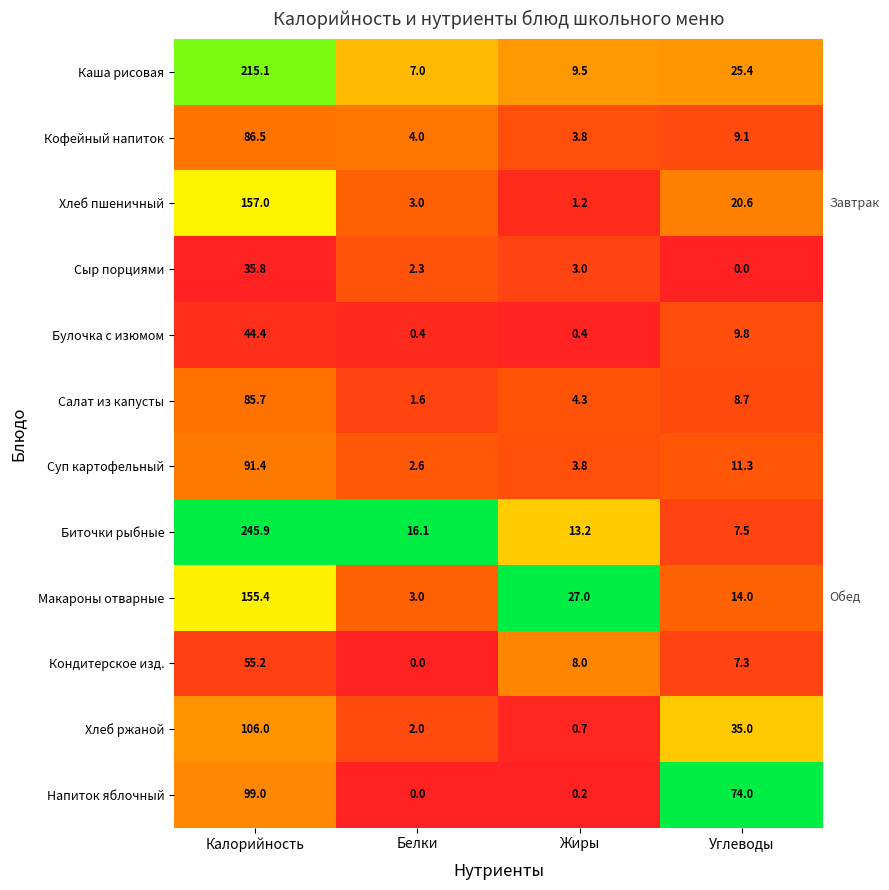

The Суп картофельный series shows 11.3 at Углеводы. True or false?

True